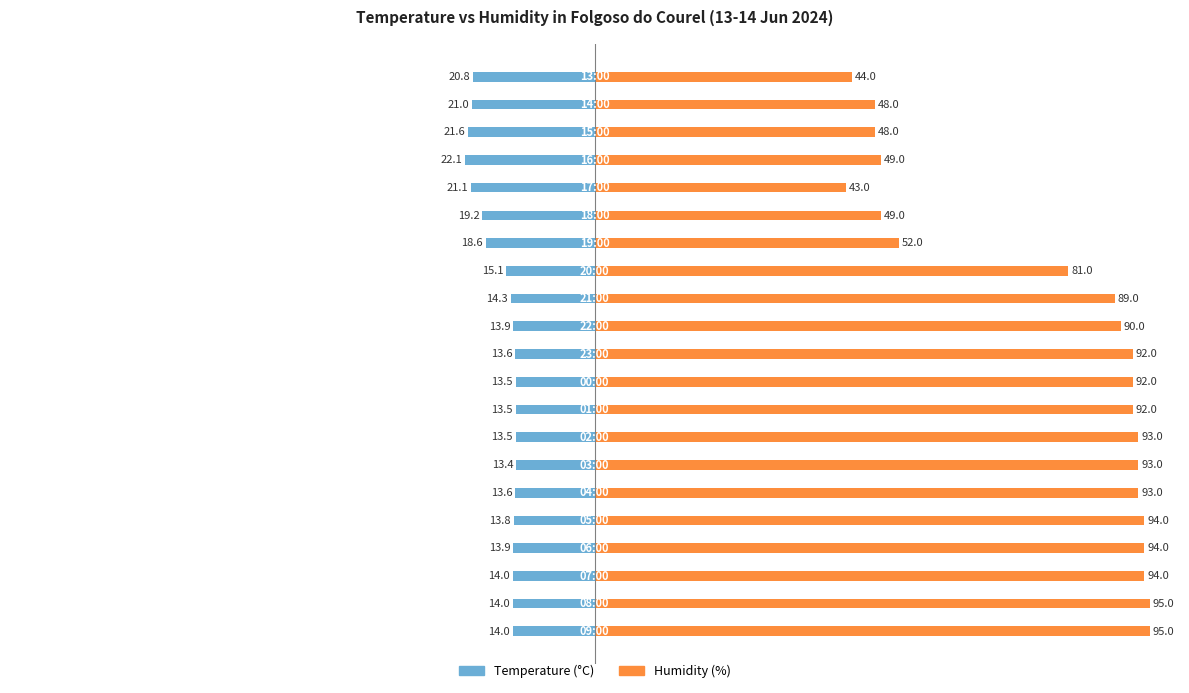

Between 50 and 15, which series saw the biggest shift?

Humidity (%)